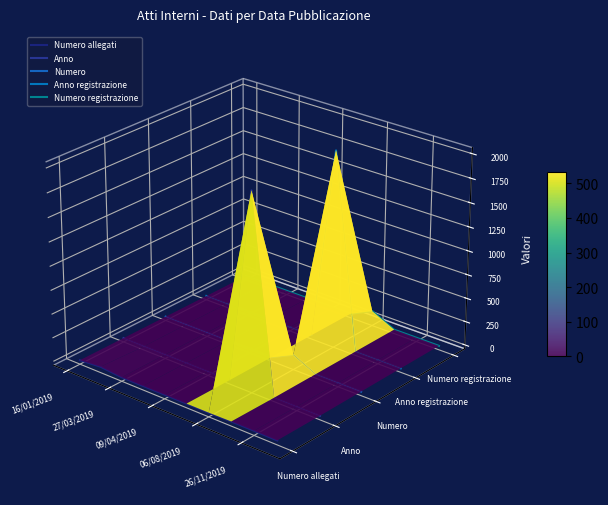

Does the chart display data point markers on the line(s)?

No